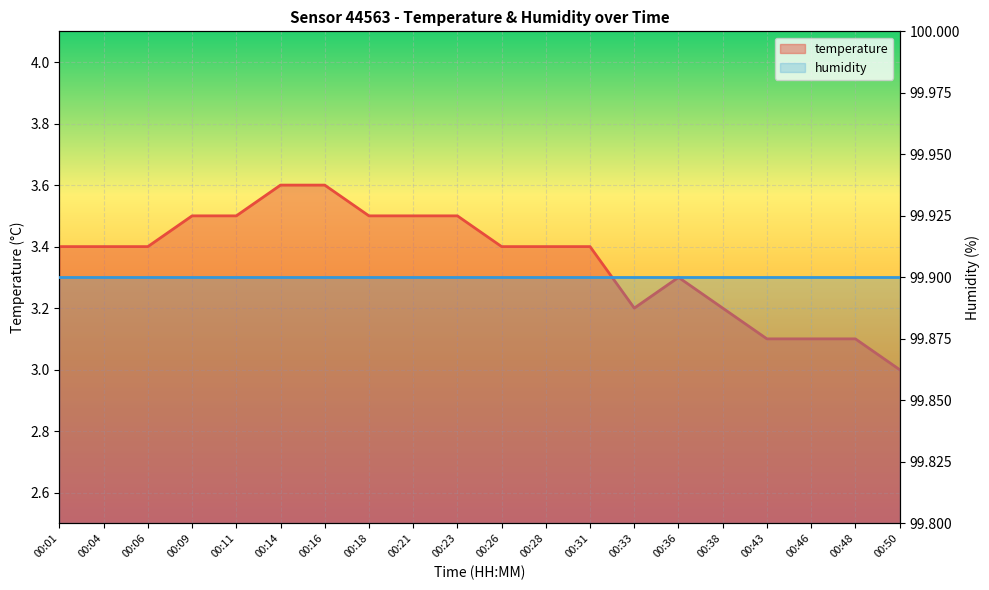

Where is the first local minimum?

00:33